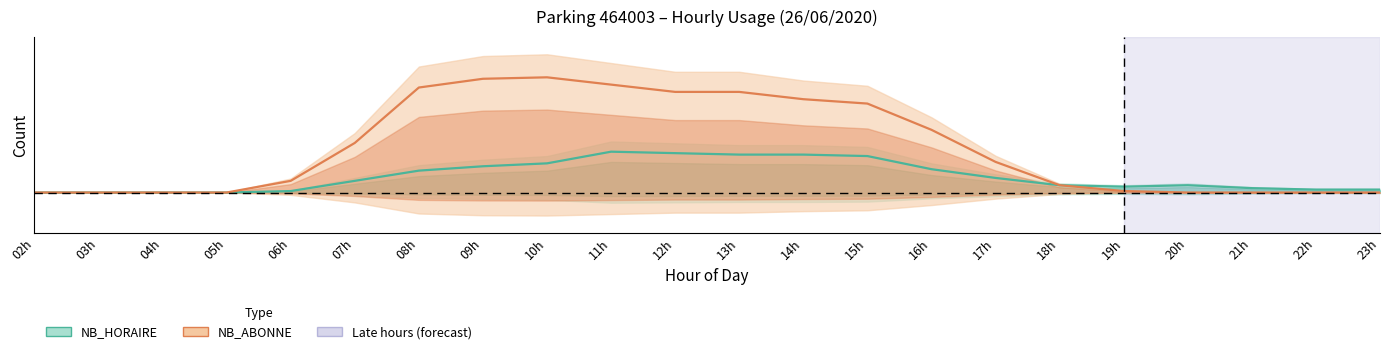

True or false: NB_ABONNE and NB_HORAIRE cross at least once.

False